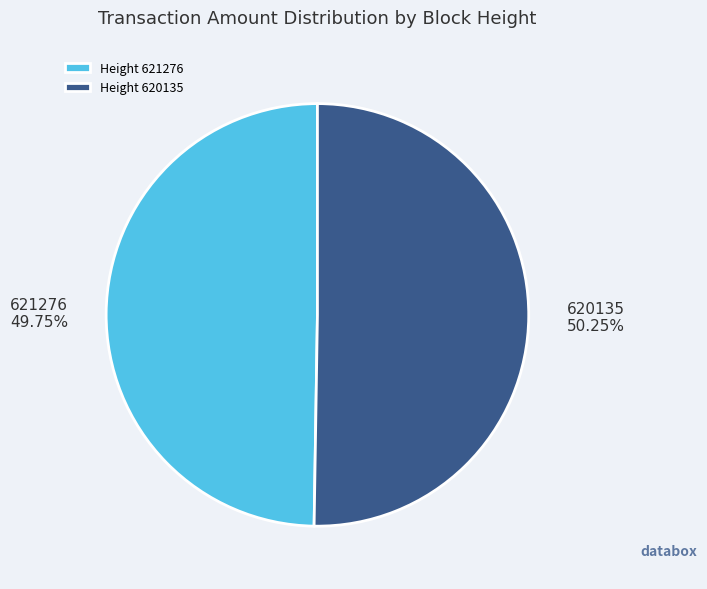

What is the ratio of the value at 621276 to the value at 620135?

1.0